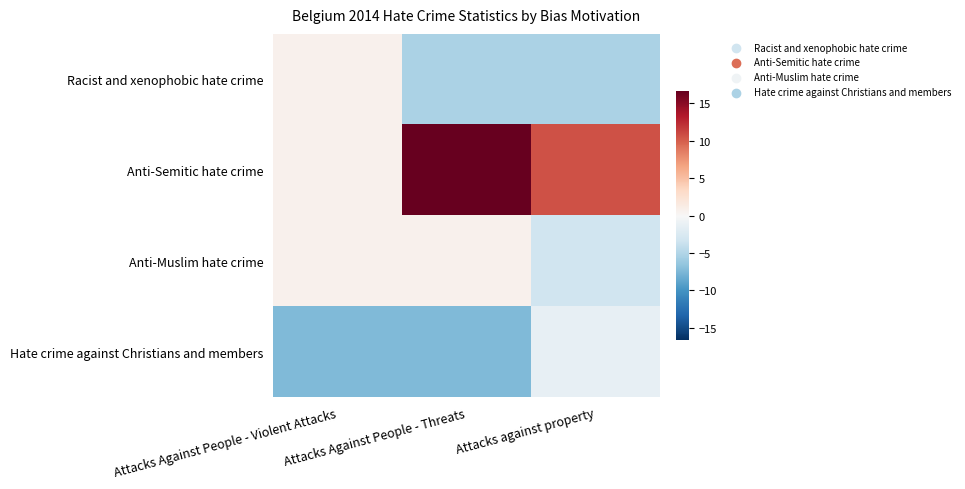

Which label corresponds to the smallest value in the chart?

Attacks Against People - Violent Attacks